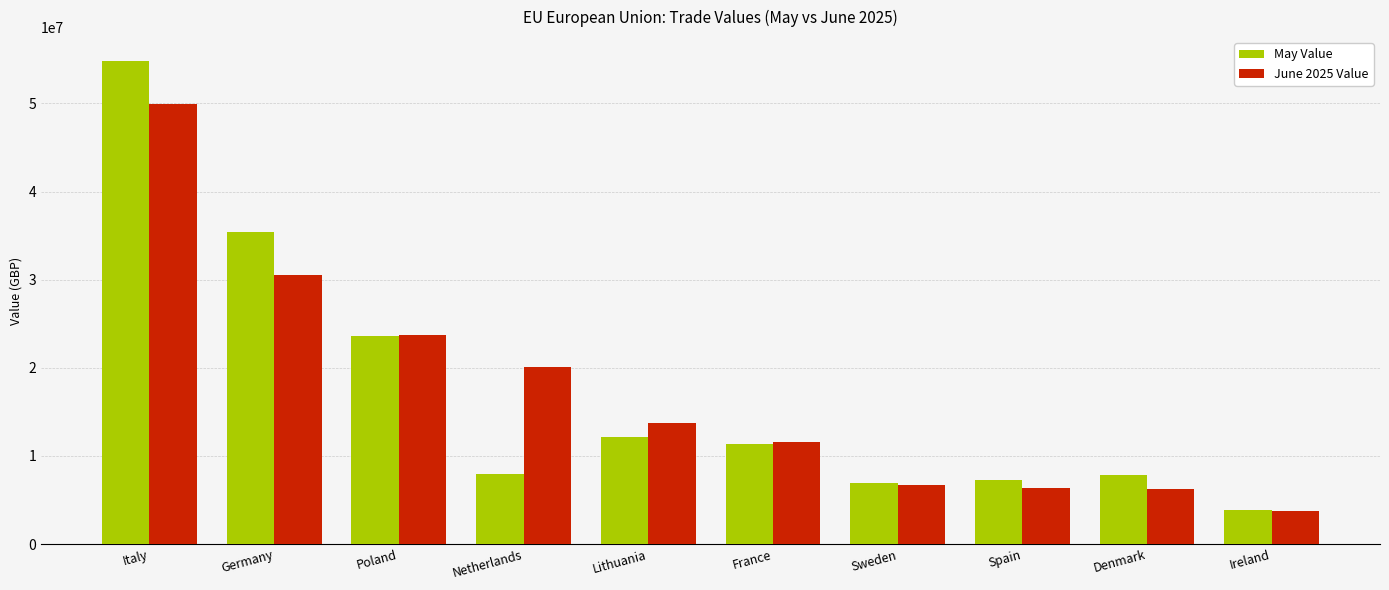

At how many categories does at least one series exceed 29983845?

2